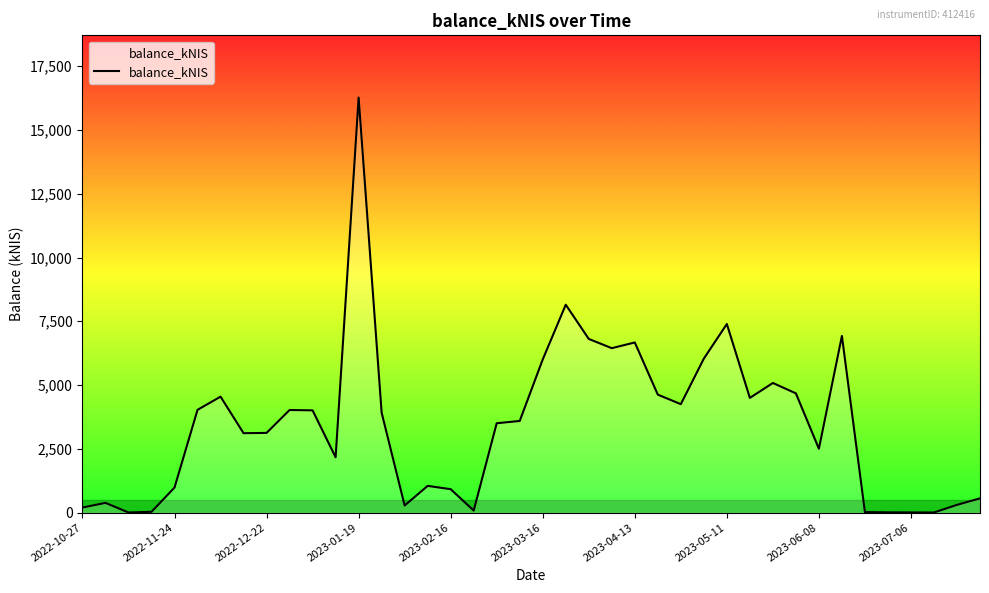

What is the greatest value displayed?

16271.6